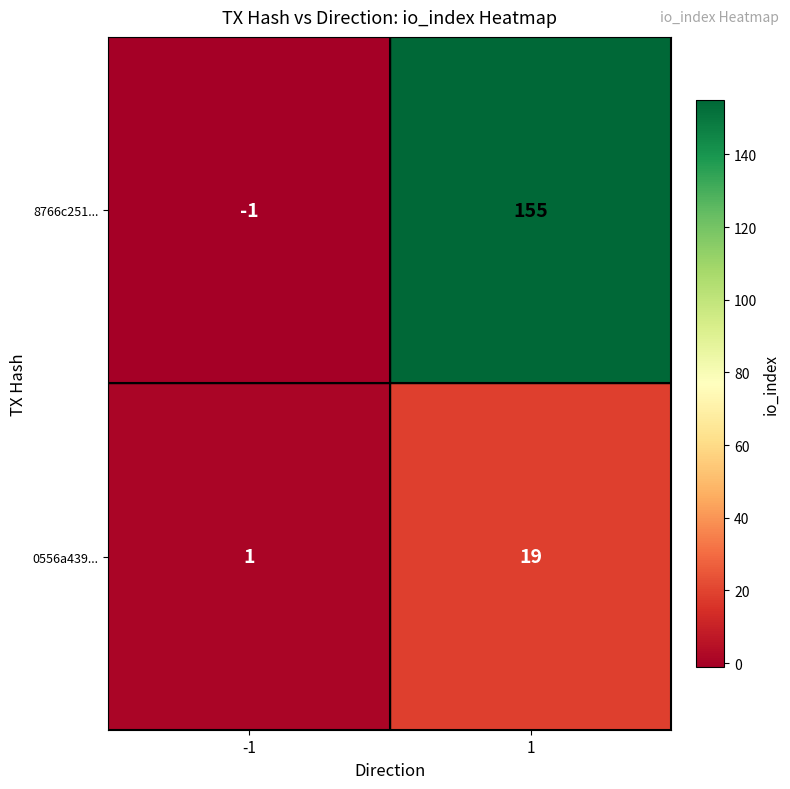

The 0556a439... series shows 1 at -1. True or false?

True